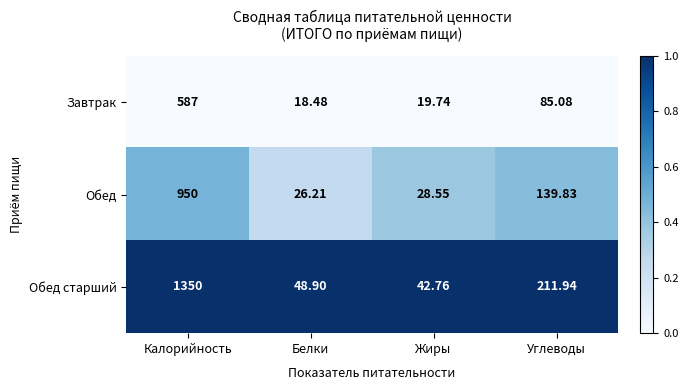

Which series has the largest total across all categories?

Обед старший